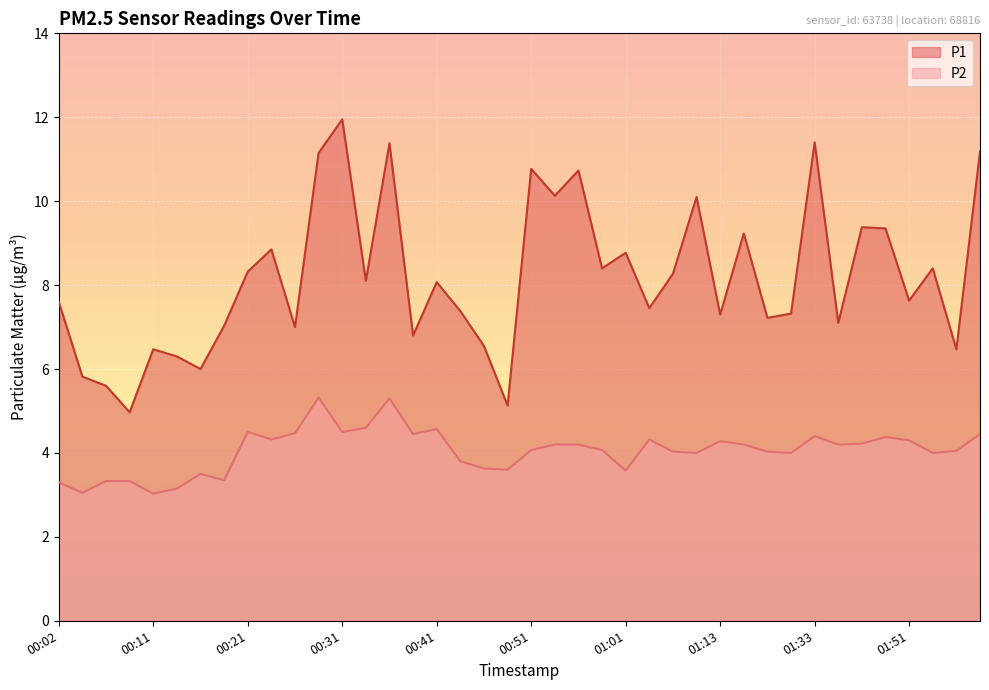

The P2 series shows 4.1 at 00:58. True or false?

True